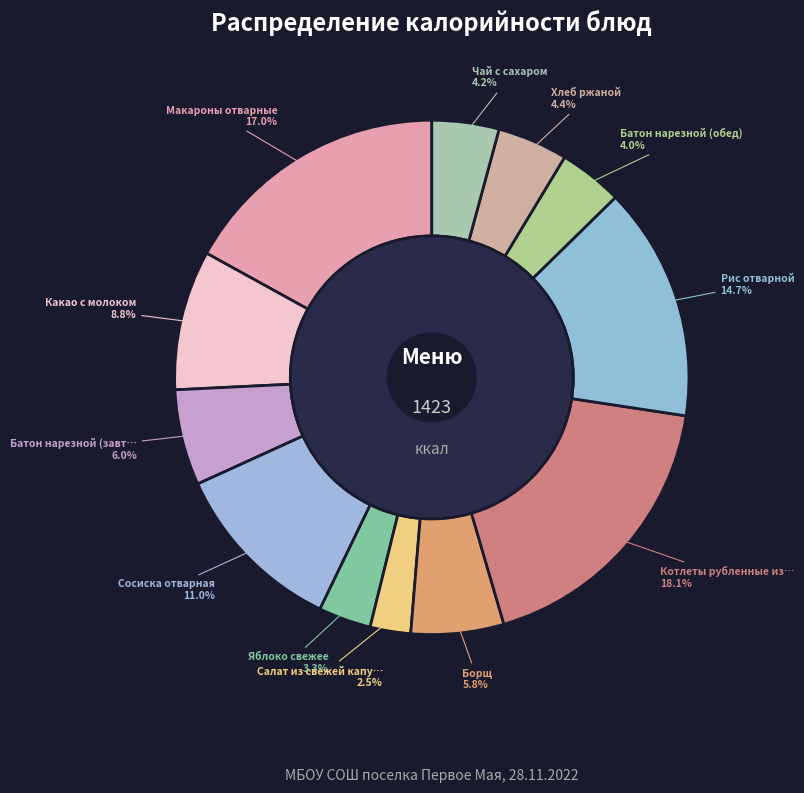

Is Котлеты рубленные из птицы the majority of the pie?

No